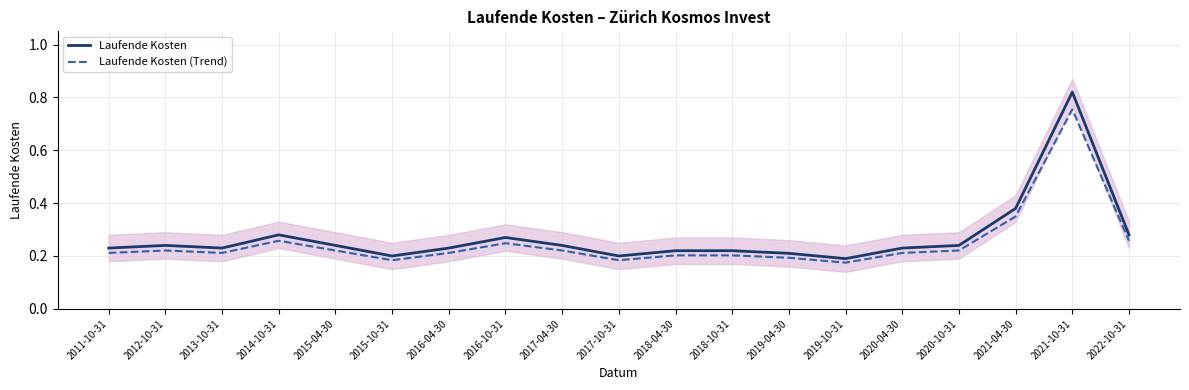

True or false: Laufende Kosten has a value of 0.2 at 2019-04-30.

True